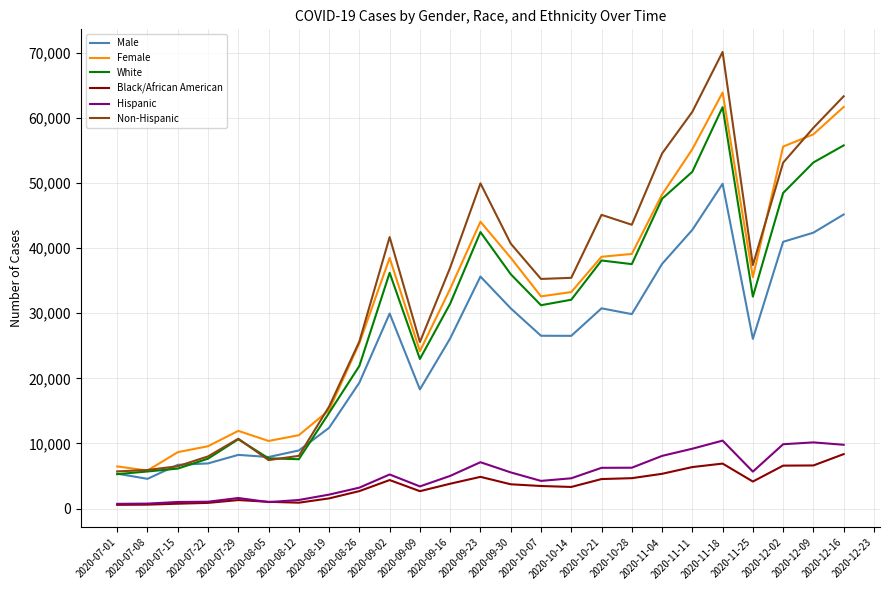

What is the sum of the Male values at 2020-09-30 and 2020-07-22?

37680